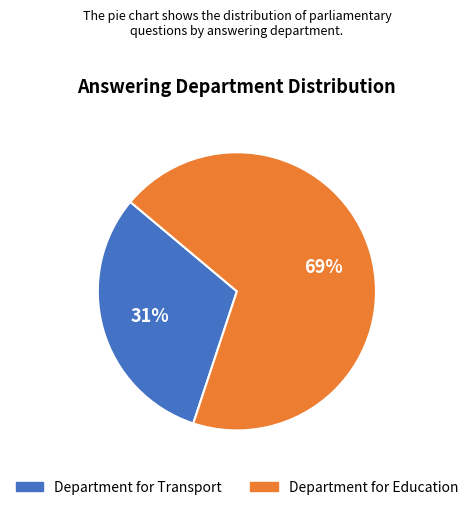

Approximately how many times larger is the value at Department for Education compared to Department for Transport?

2.2